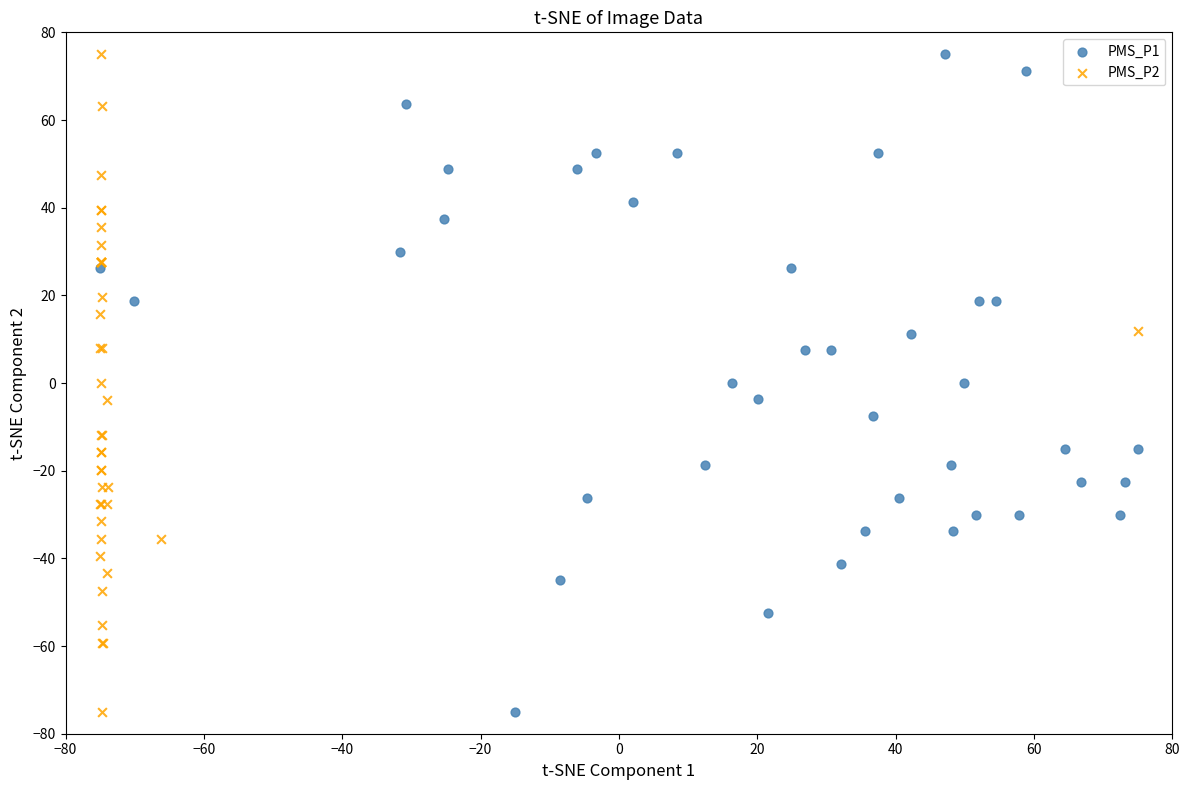

What are all the series names shown in the legend?

PMS_P1, PMS_P2